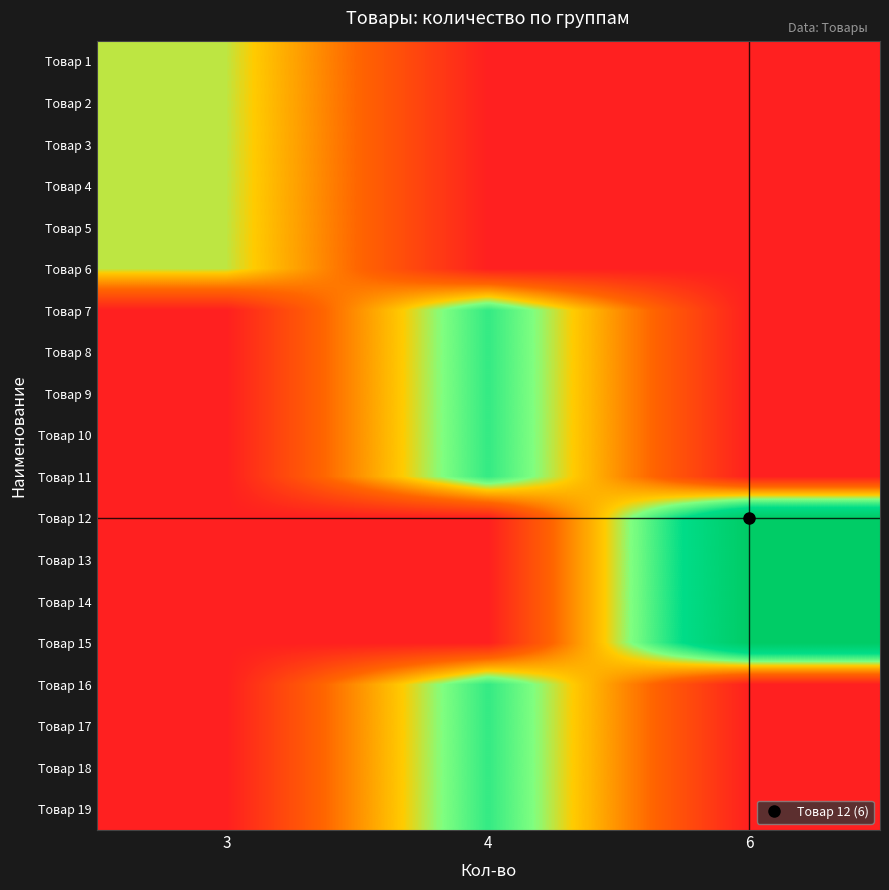

At which category does the chart reach its minimum across all series?

4